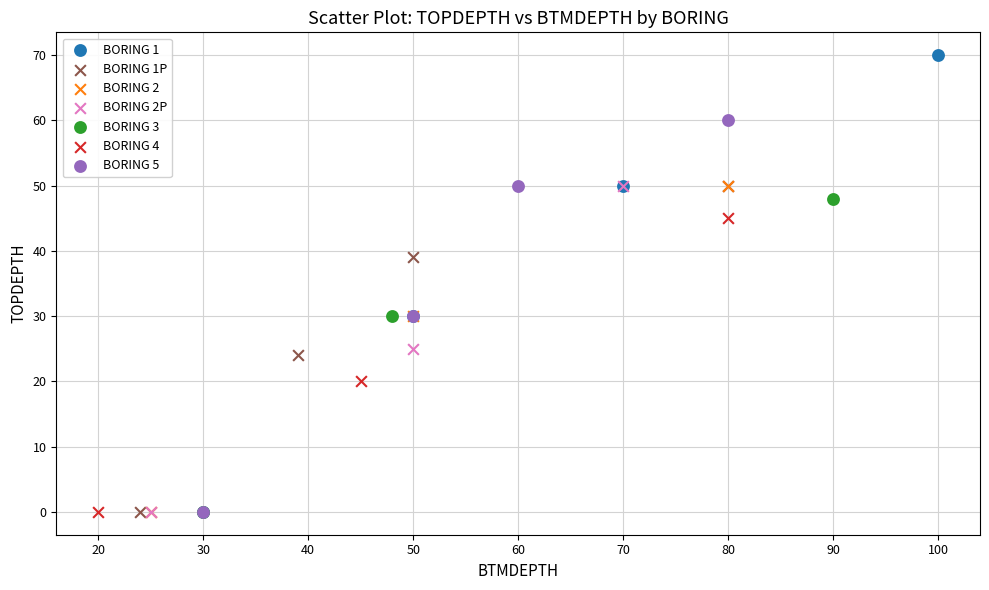

Which series reaches the maximum Y coordinate?

BORING 1